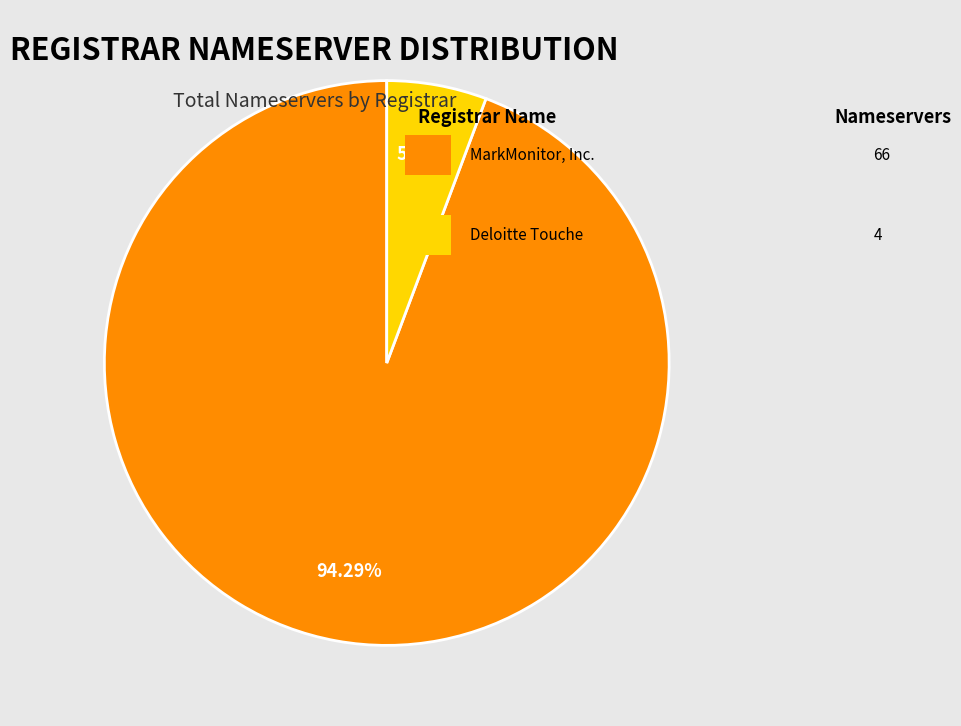

Does any single category account for the majority?

Yes